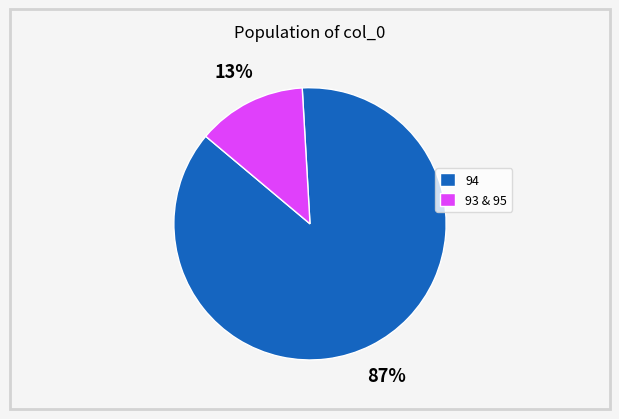

Combined, do 93 & 95 and 94 account for over 50%?

Yes